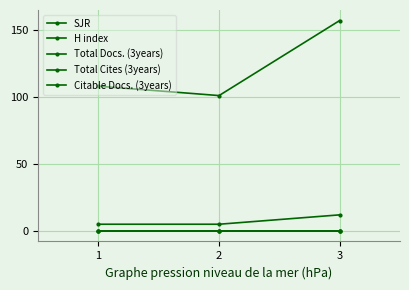

What is the value of the Citable Docs. (3years) point at the 3rd from the left?

12